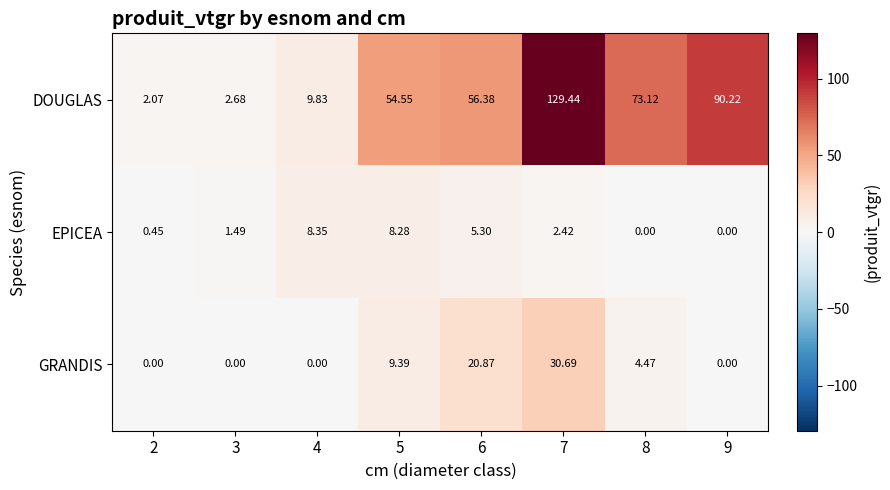

Which label corresponds to the largest value in the chart?

7